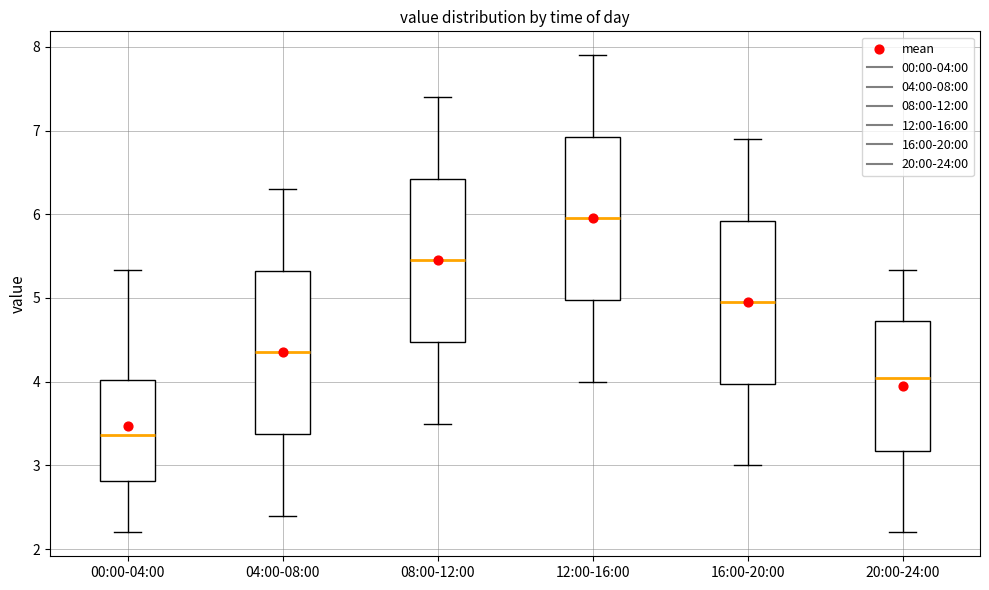

Reading left to right, transcribe this box plot: for each box, give where its median line is, the range the box spans, and where its two whiskers end, as read against the y-axis. The values are not printed on the chart, so give them approximately, as read against the axis.

00:00-04:00: median 3.4, box 2.8 to 4.0, whiskers 2.2 to 5.3
04:00-08:00: median 4.4, box 3.4 to 5.3, whiskers 2.4 to 6.3
08:00-12:00: median 5.5, box 4.5 to 6.4, whiskers 3.5 to 7.4
12:00-16:00: median 6.0, box 5.0 to 6.9, whiskers 4.0 to 7.9
16:00-20:00: median 5.0, box 4.0 to 5.9, whiskers 3.0 to 6.9
20:00-24:00: median 4.1, box 3.2 to 4.7, whiskers 2.2 to 5.3